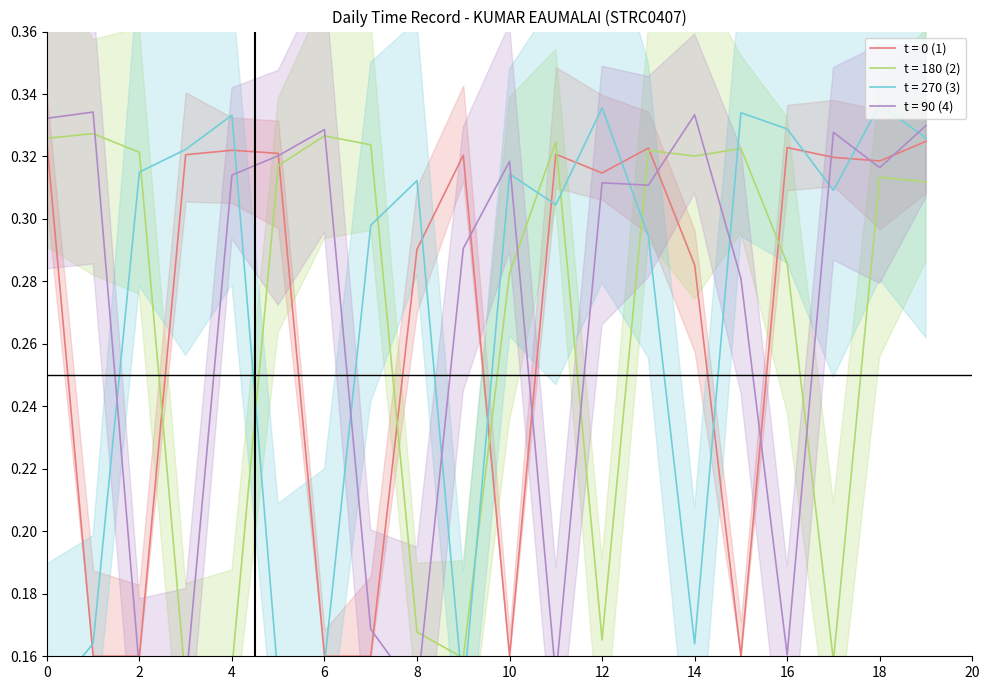

What is the average value?

0.3